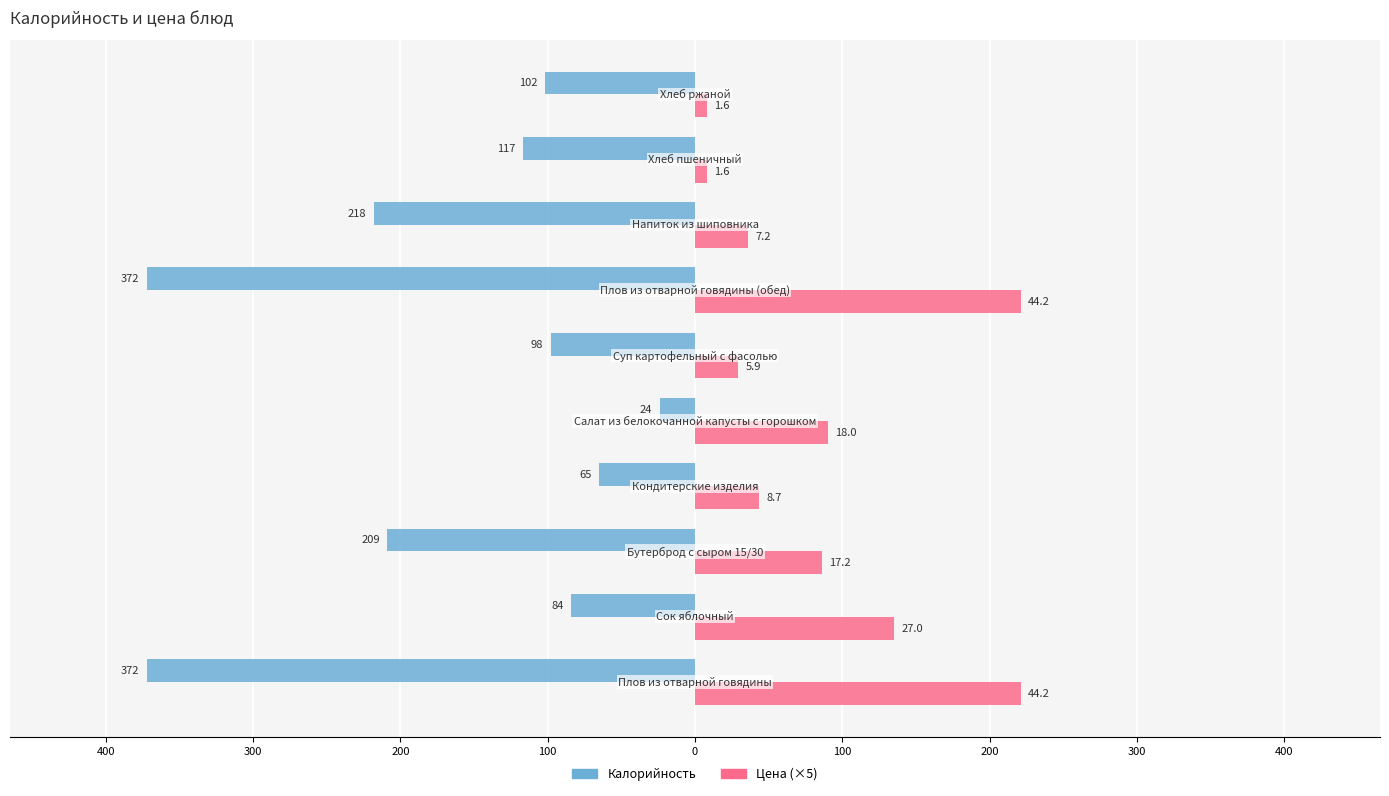

What is the sum of all Цена (×5) values?

878.2